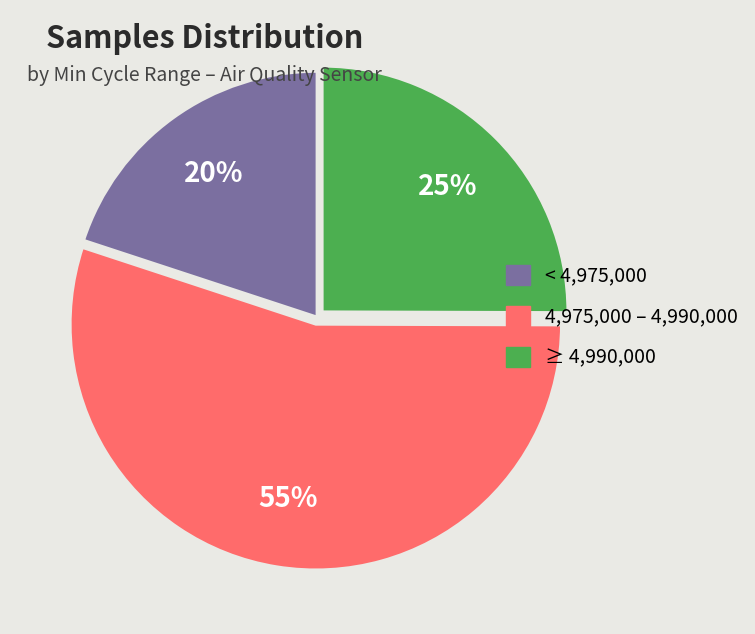

To the nearest percent, what is the average slice percentage?

33%